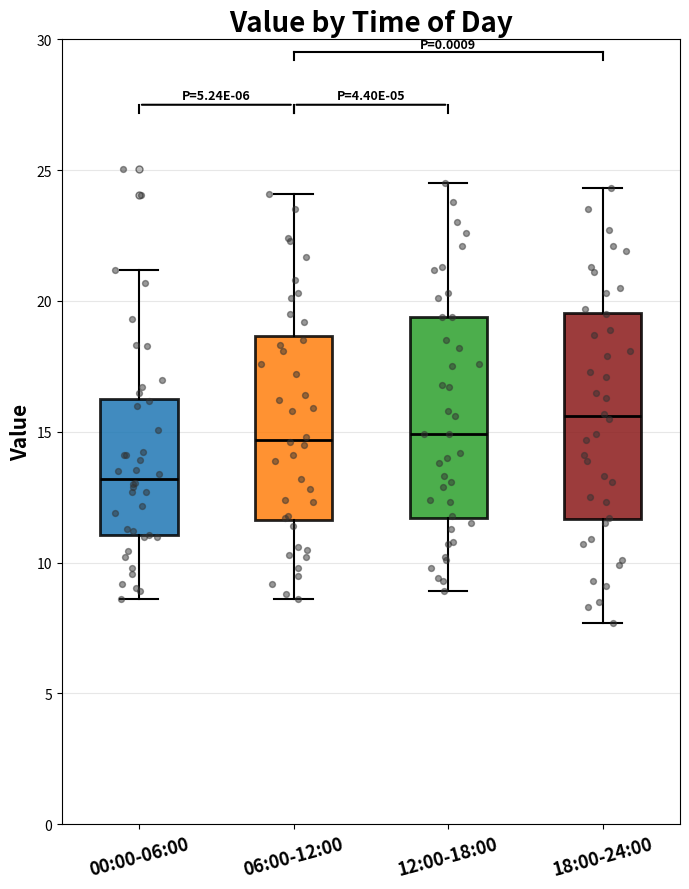

Where does the upper whisker of the box for 06:00-12:00 end on the y-axis? The values are not printed on the chart, so give them approximately, as read against the axis.

24.0